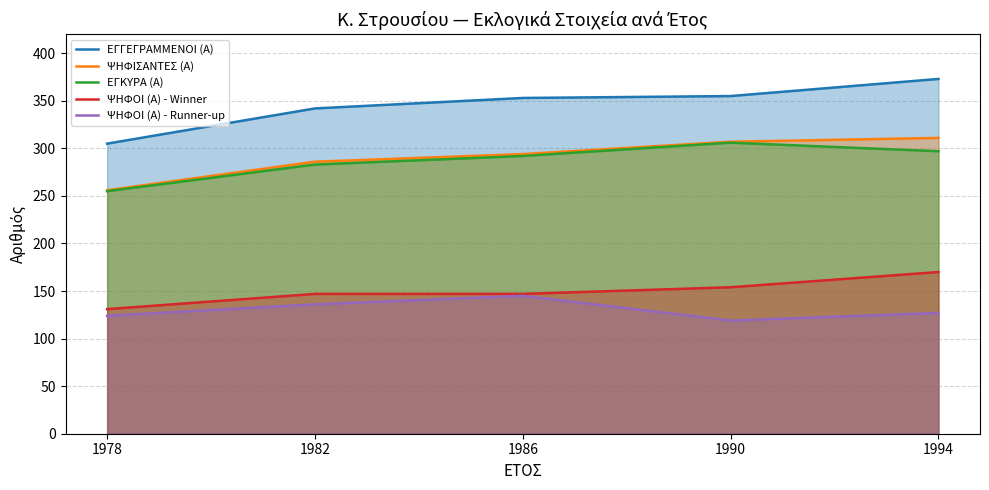

True or false: ΕΓΚΥΡΑ (Α) has a value of 94 at 1982.

False